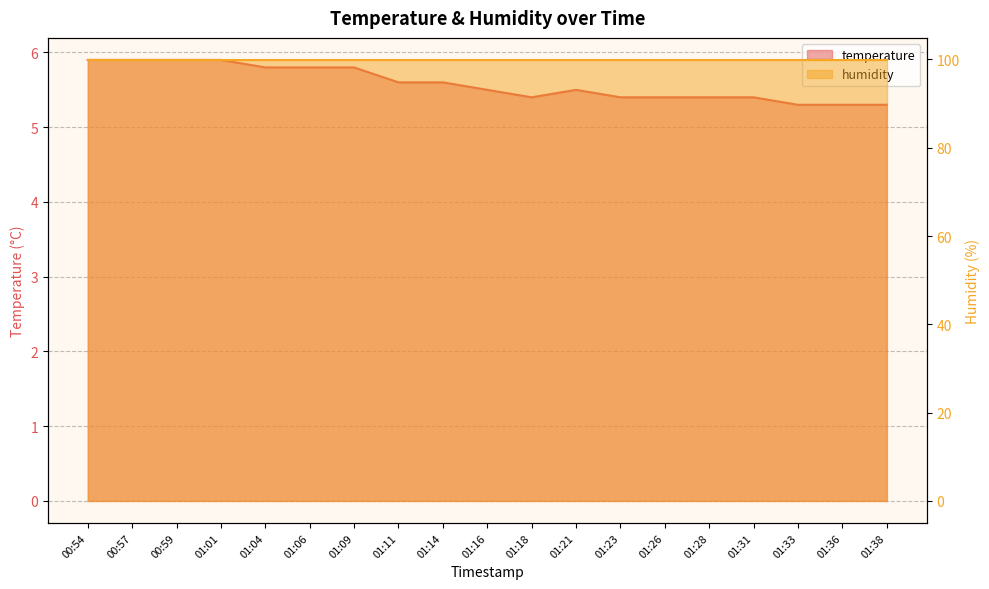

At which category does the chart reach its peak across all series?

00:54